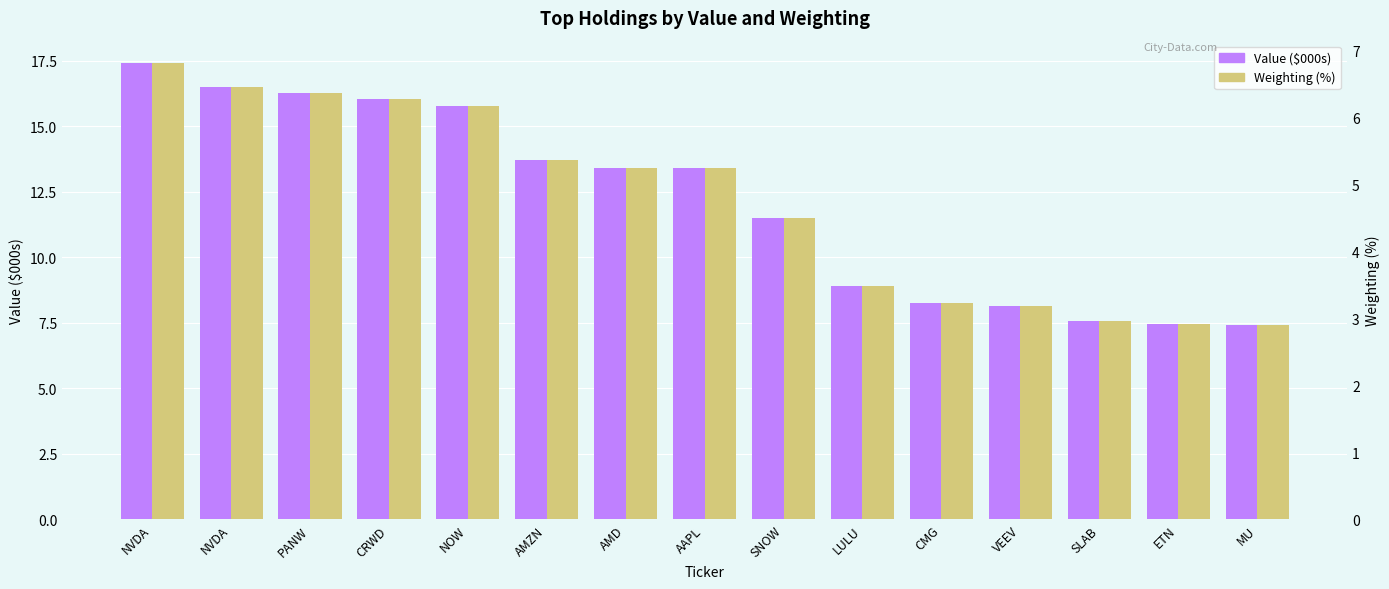

Which series has the largest total across all categories?

Value ($000s)